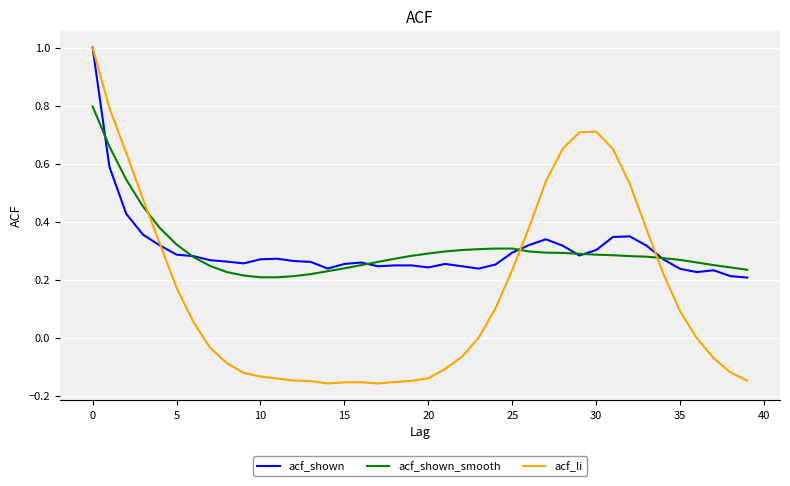

Which series has the widest spread of values?

acf_li